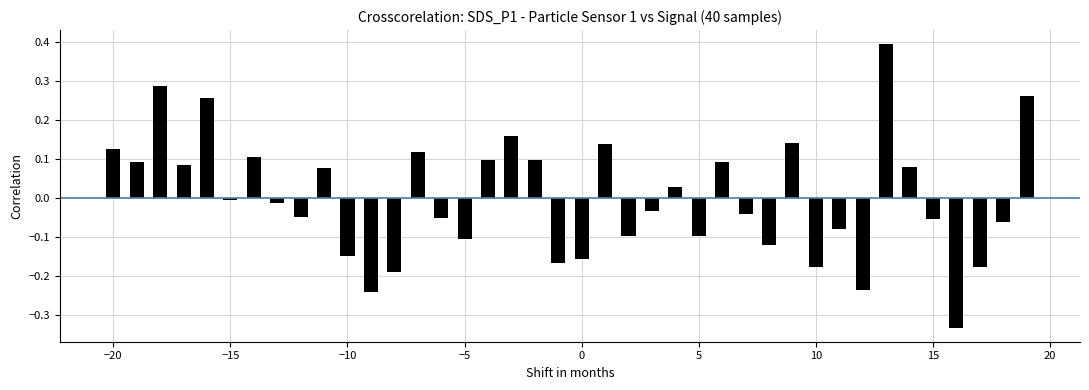

What is the value of the 34th bar from the left?

0.4